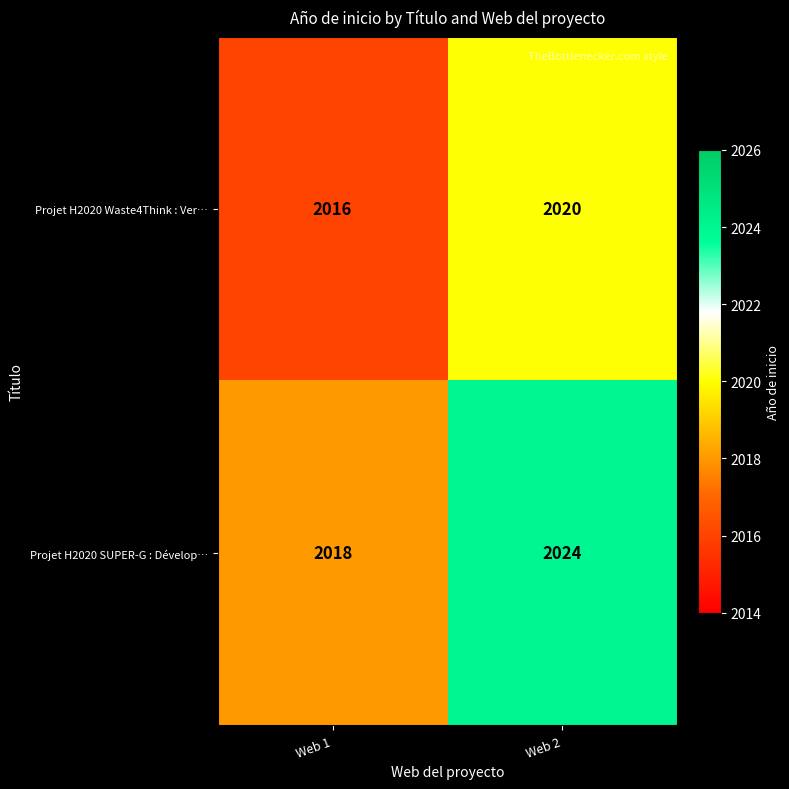

What is the difference between the maximum and minimum values in the Projet H2020 Waste4Think : Ver… series?

4